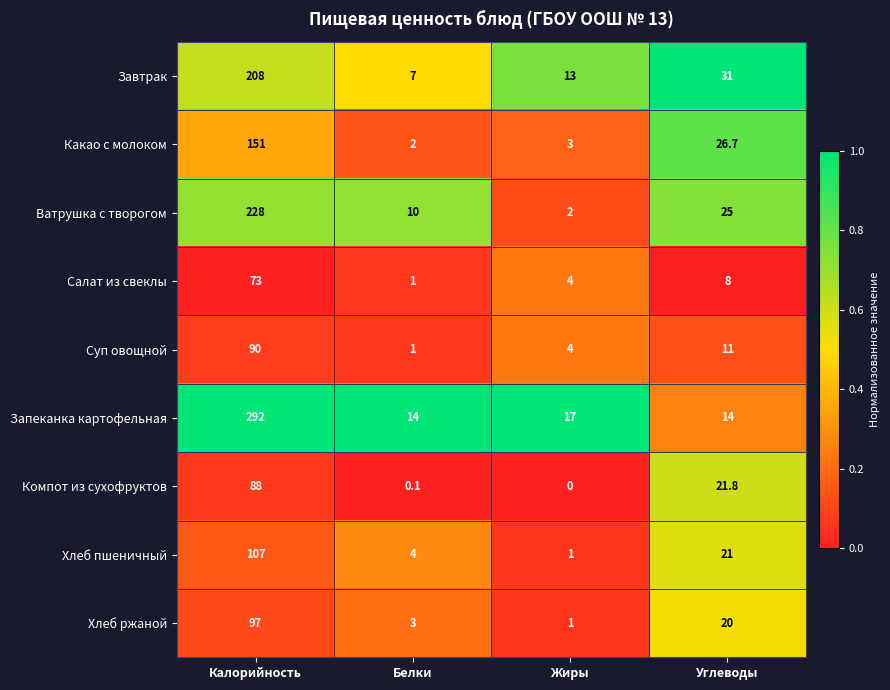

What is the total value across all series at Углеводы?

178.5